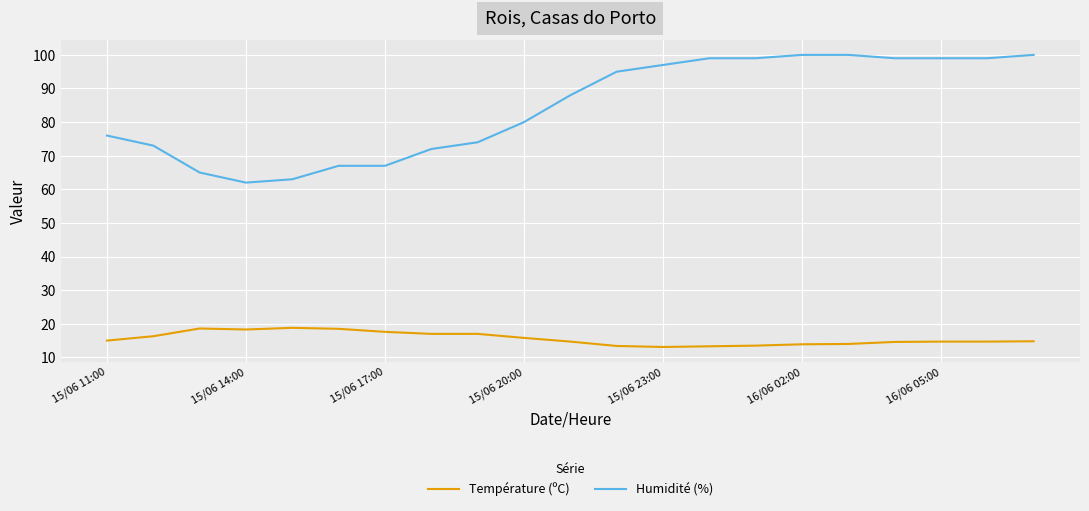

True or false: Température (ºC) and Humidité (%) intersect in this chart.

False